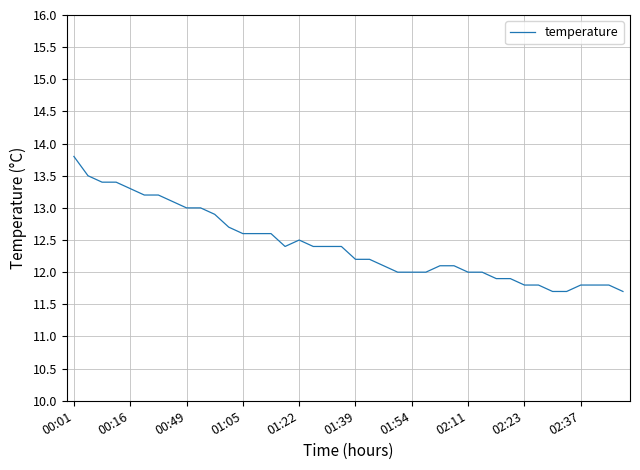

What is the greatest value displayed?

13.8